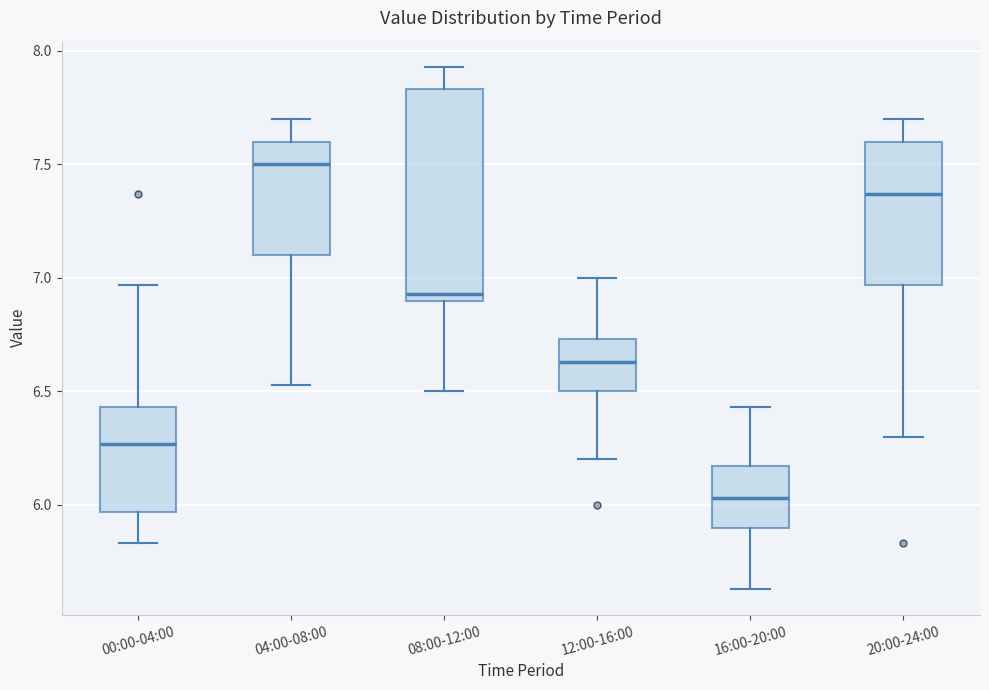

Which box has the highest median line?

04:00-08:00